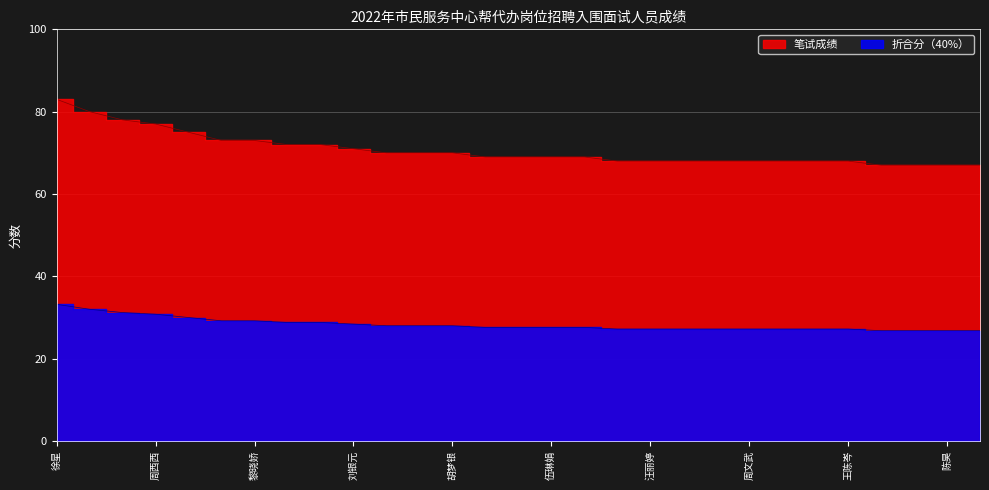

What are all the series names shown in the legend?

笔试成绩, 折合分（40%）